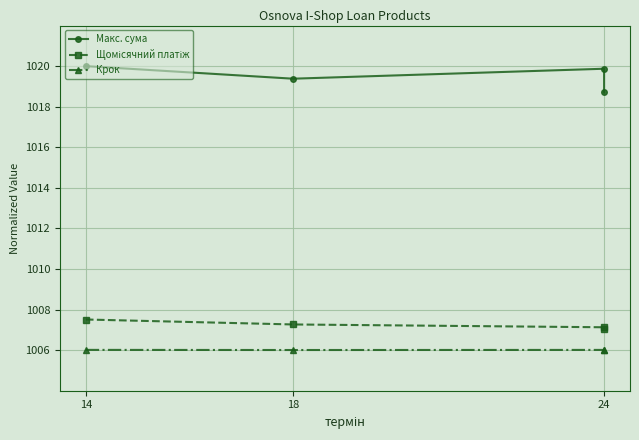

Reading left to right, what are all the values shown in this chart?

Макс. сума: 1020.0	1019.4	1019.9	1018.7
Щомісячний платіж: 1007.5	1007.3	1007.1	1007.1
Крок: 1006.0	1006.0	1006.0	1006.0